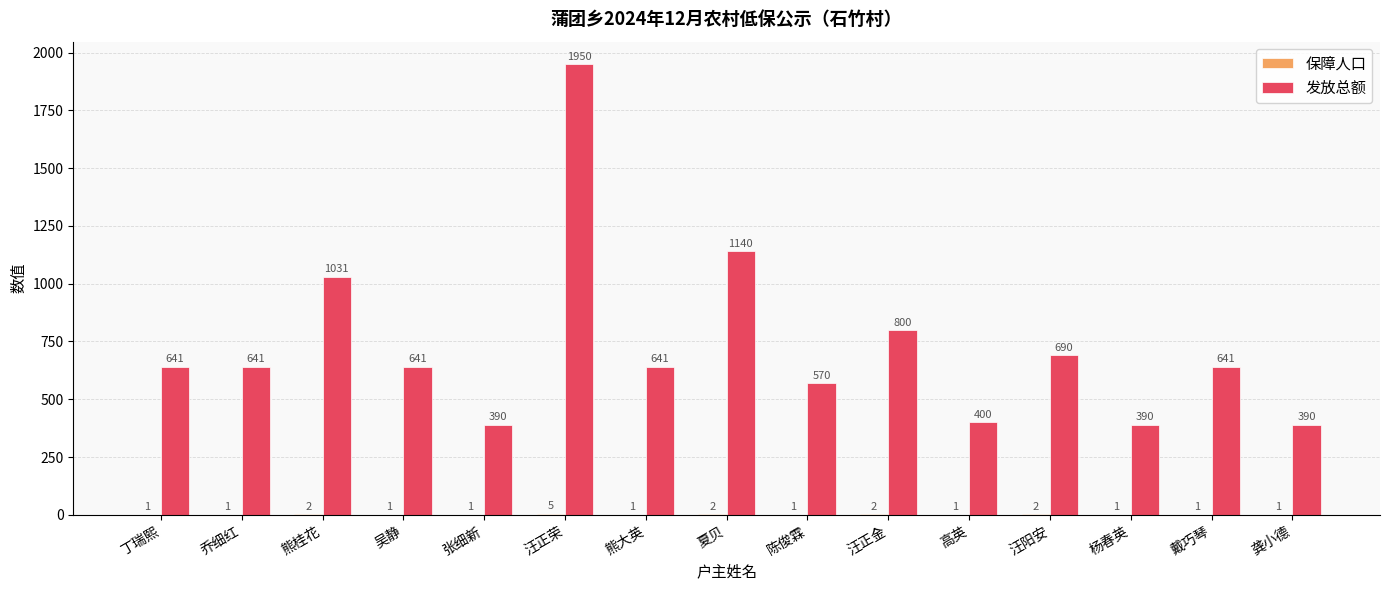

At which category is the sum across all series the highest?

汪正荣